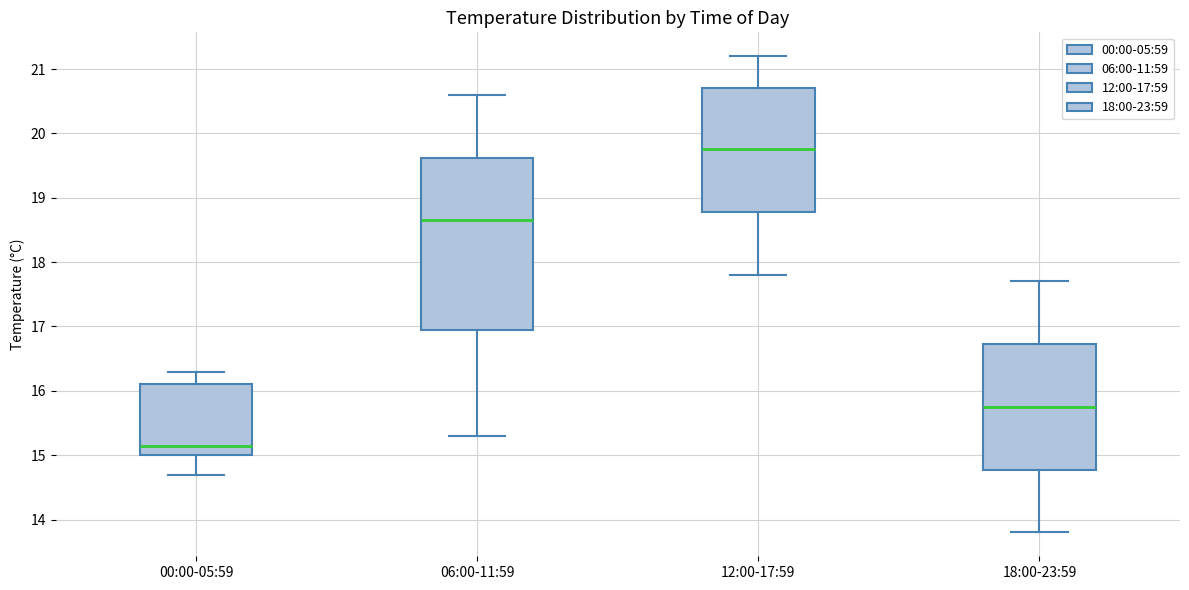

Reading left to right, read every box against the y-axis: the position of its median line, the range the box covers, and the ends of its whiskers. The values are not printed on the chart, so give them approximately, as read against the axis.

00:00-05:59: median 15.2, box 15.0 to 16.1, whiskers 14.7 to 16.3
06:00-11:59: median 18.7, box 17.0 to 19.6, whiskers 15.3 to 20.6
12:00-17:59: median 19.8, box 18.8 to 20.7, whiskers 17.8 to 21.2
18:00-23:59: median 15.8, box 14.8 to 16.7, whiskers 13.8 to 17.7